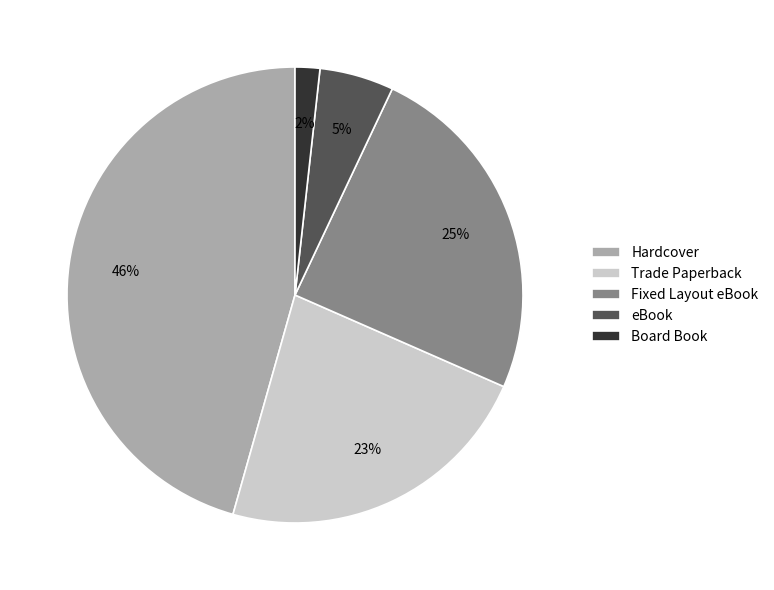

How many slices are in this pie chart?

5